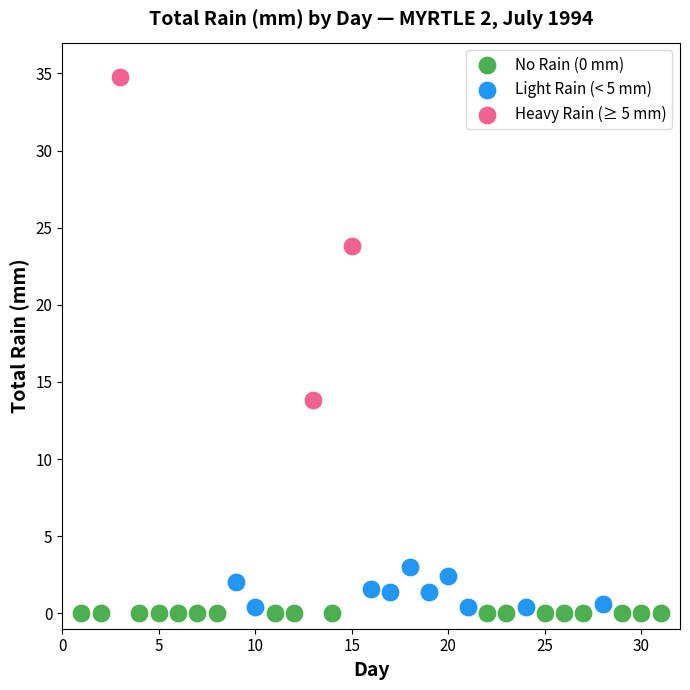

Which series contains the highest Y value?

Heavy Rain (≥ 5 mm)